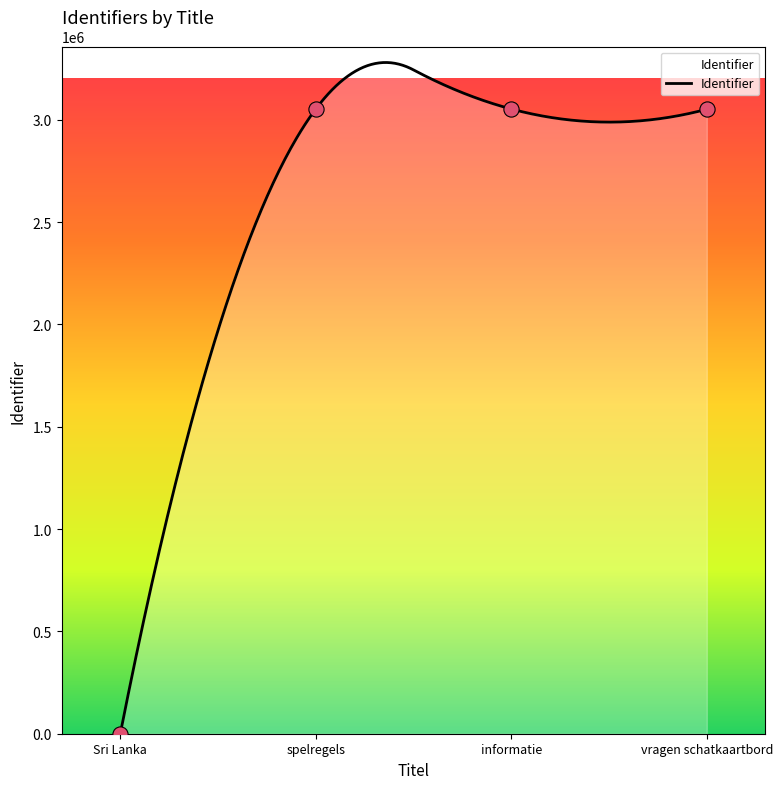

Which has a higher value, vragen schatkaartbord or informatie?

informatie